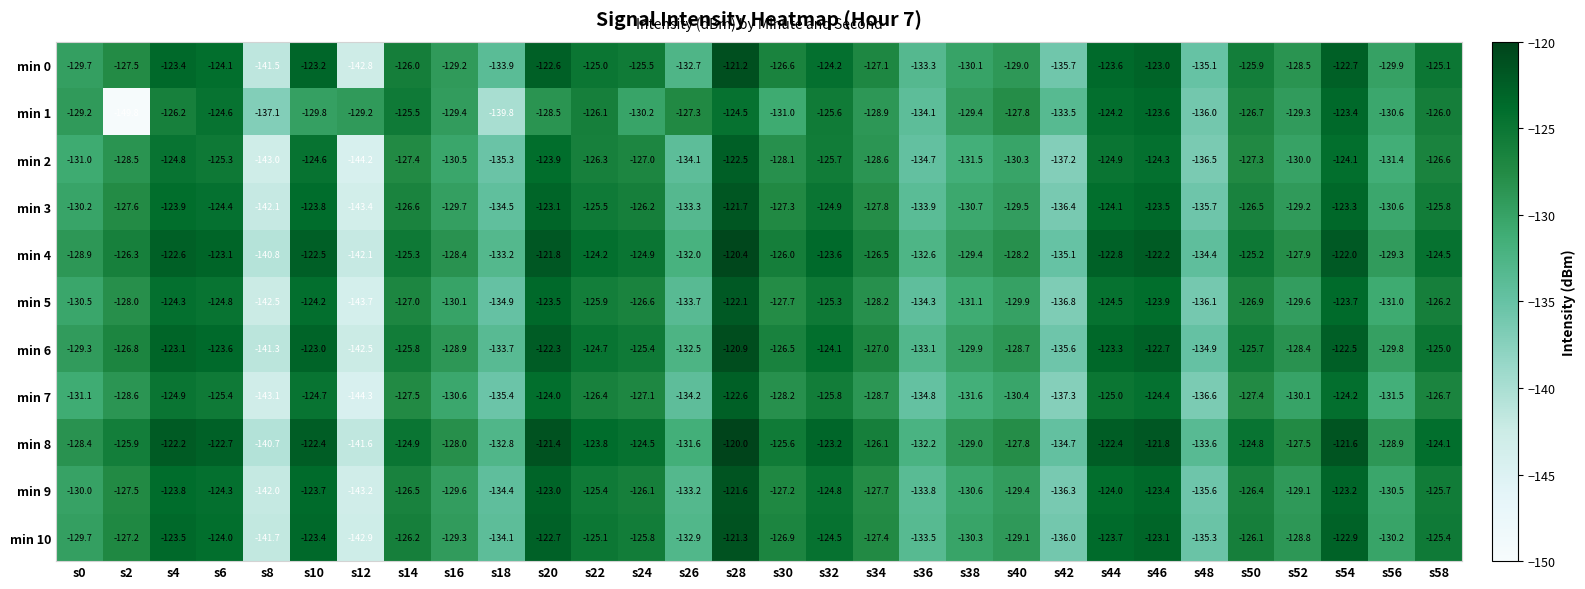

What is the difference between the min 5 values at s38 and s22?

5.2